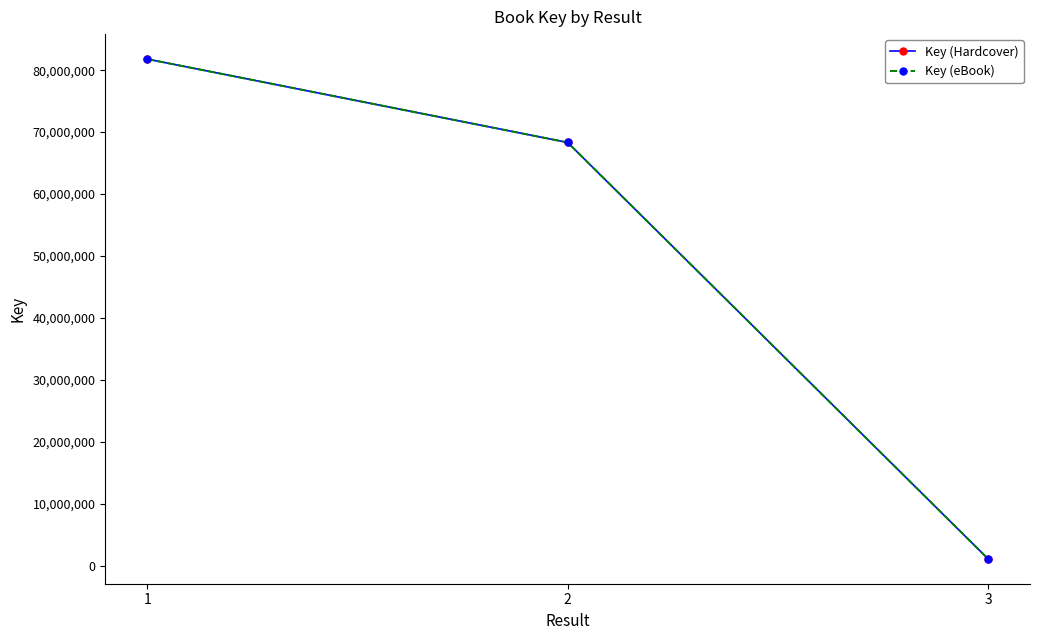

Is this an area chart (filled region under the line)?

No